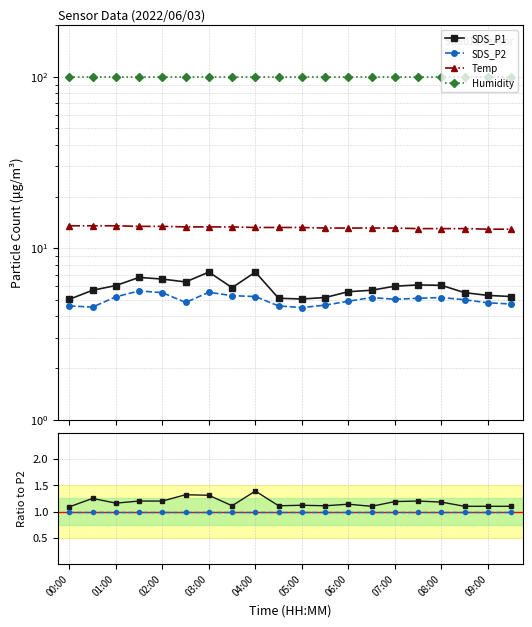

Does the chart display data point markers on the line(s)?

Yes